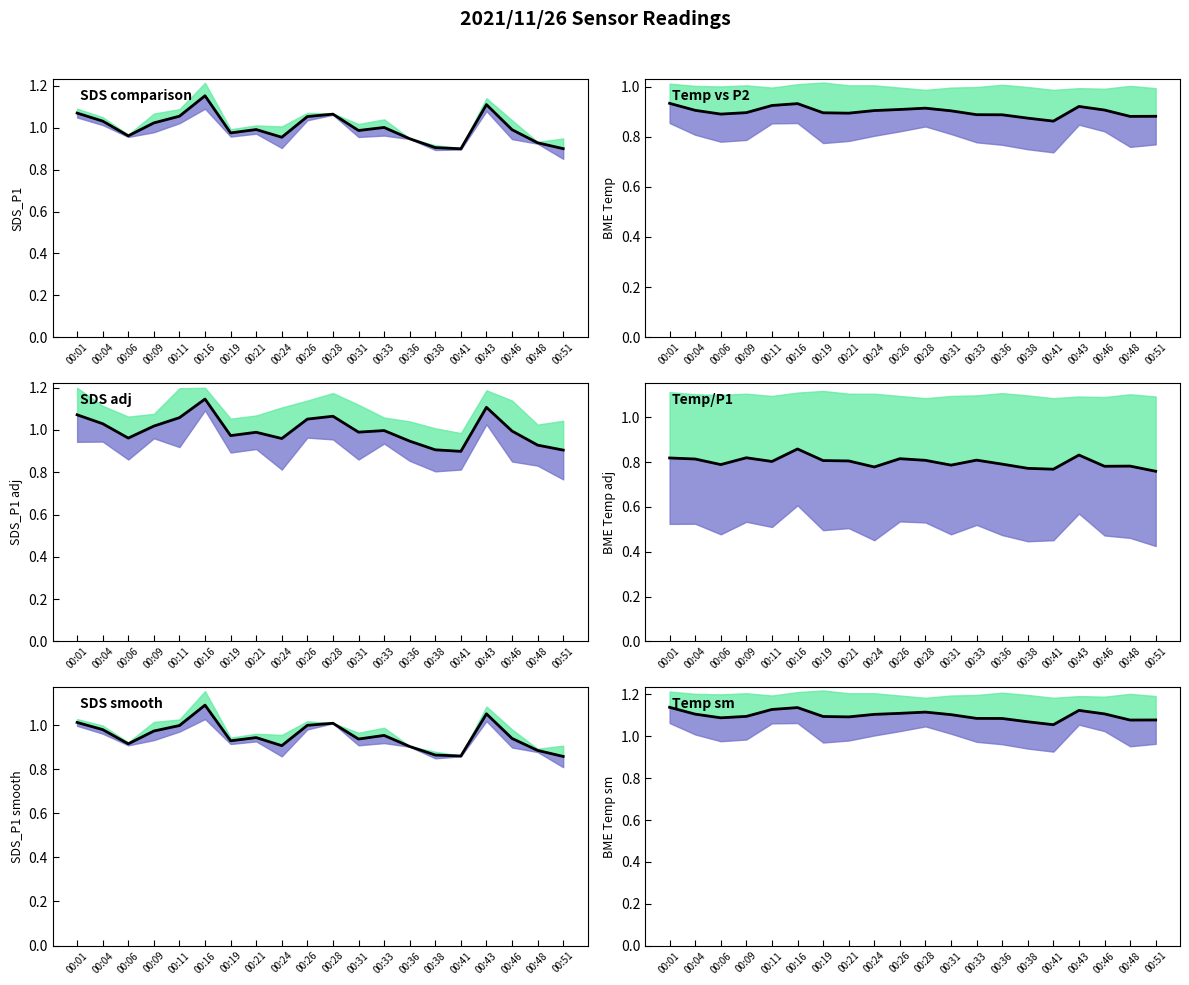

List the labels in order of value, smallest first.

00:41, 00:38, 00:48, 00:51, 00:36, 00:33, 00:06, 00:21, 00:19, 00:09, 00:31, 00:24, 00:04, 00:46, 00:26, 00:28, 00:43, 00:11, 00:16, 00:01